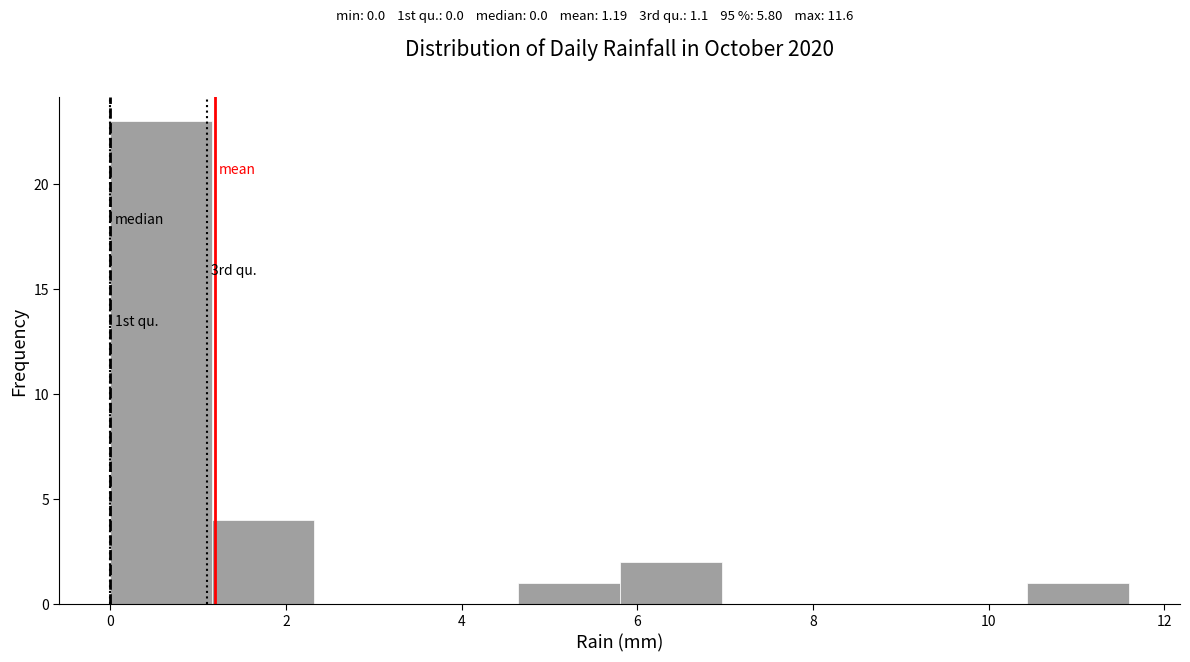

Over which range of the x-axis is the bar tallest?

0.00 to 1.16